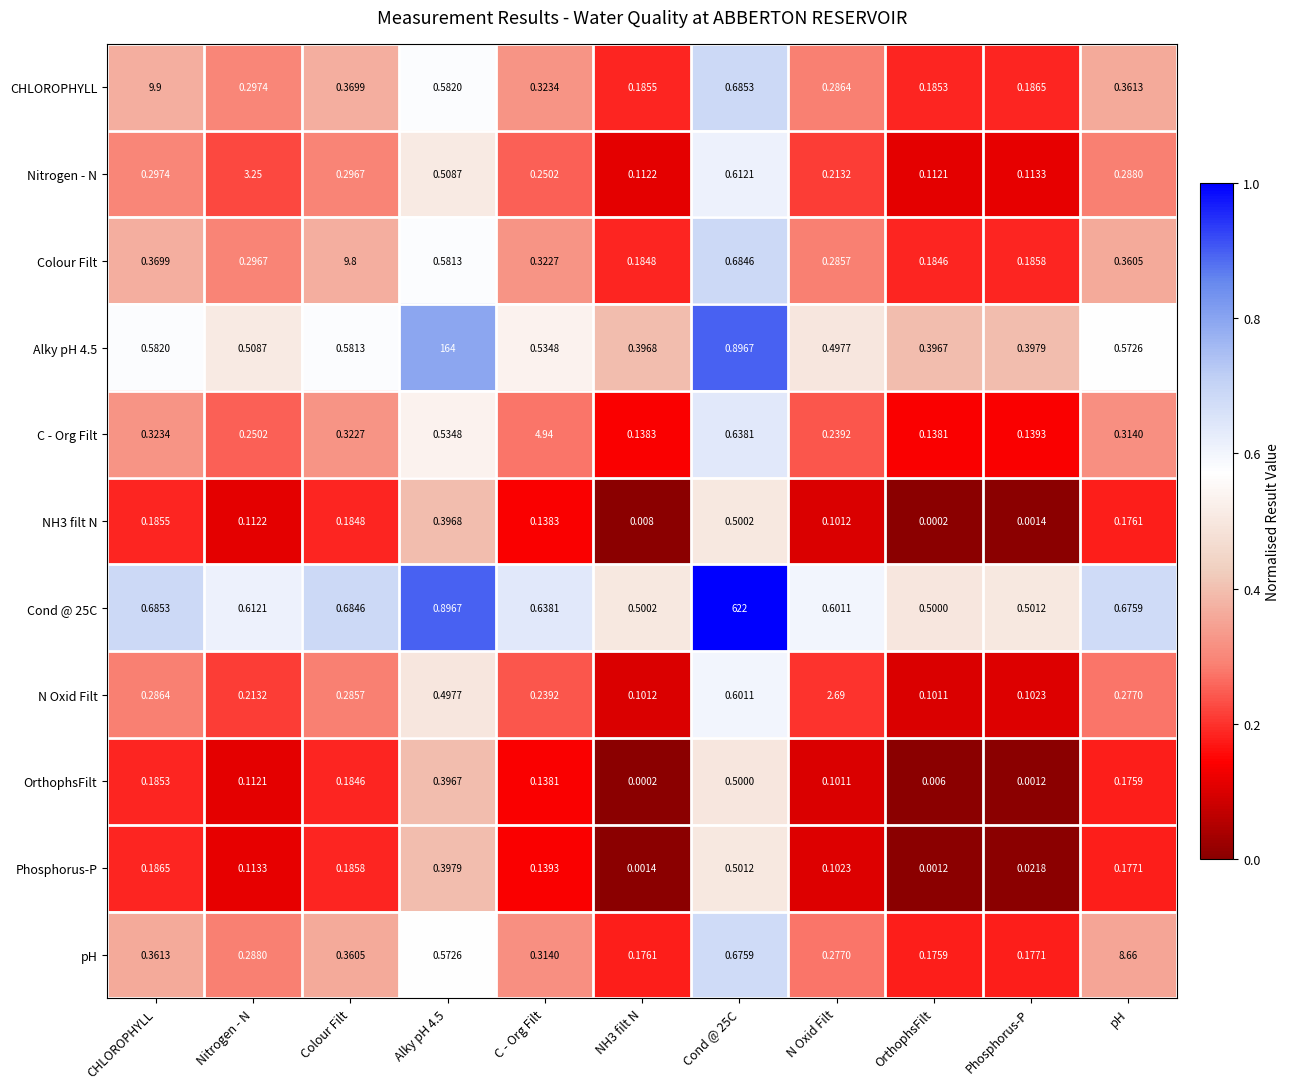

Between CHLOROPHYLL and N Oxid Filt, which series saw the biggest shift?

CHLOROPHYLL